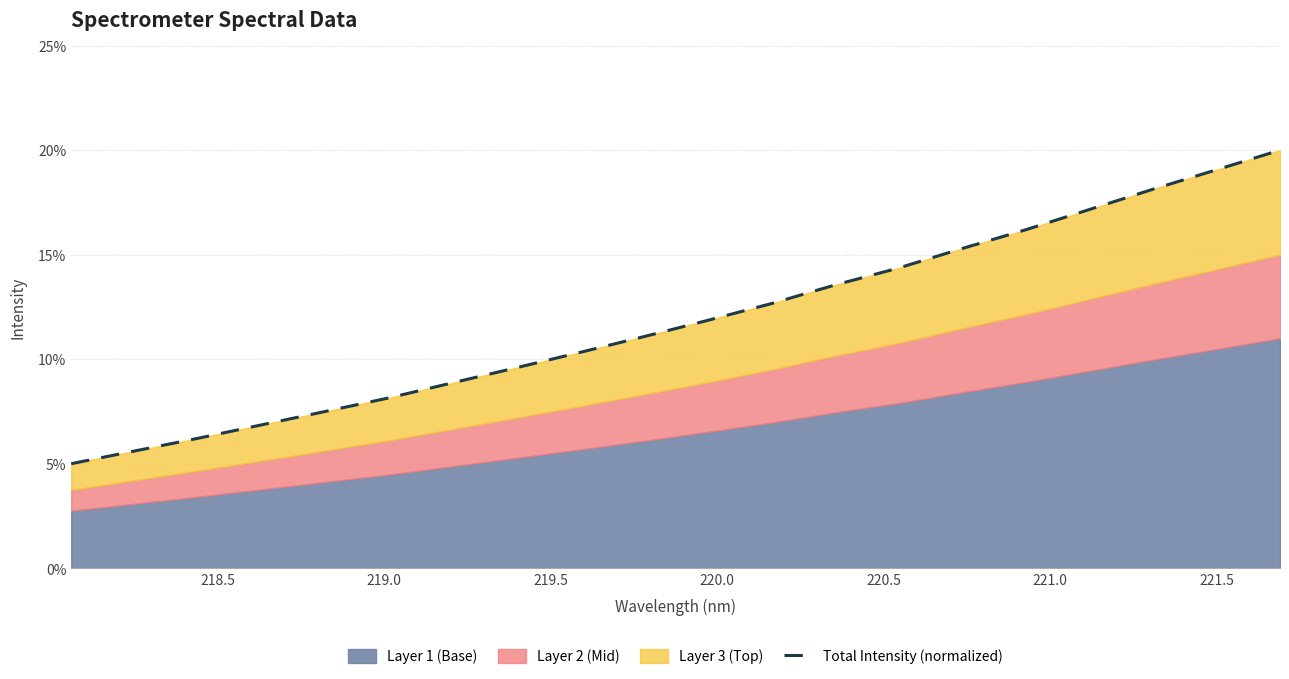

What is the average value?

0.1